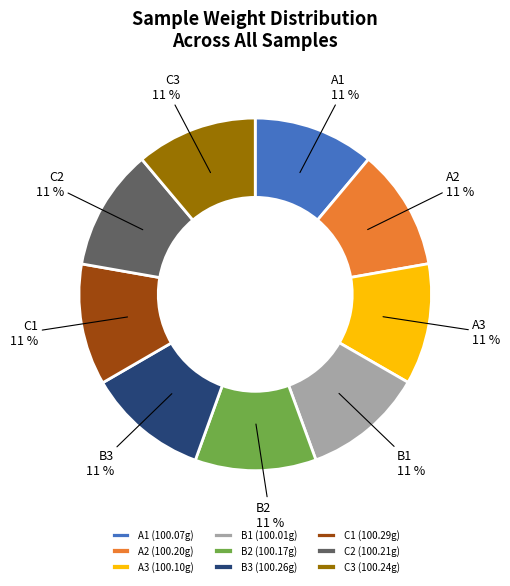

How many segments does this pie chart have?

9